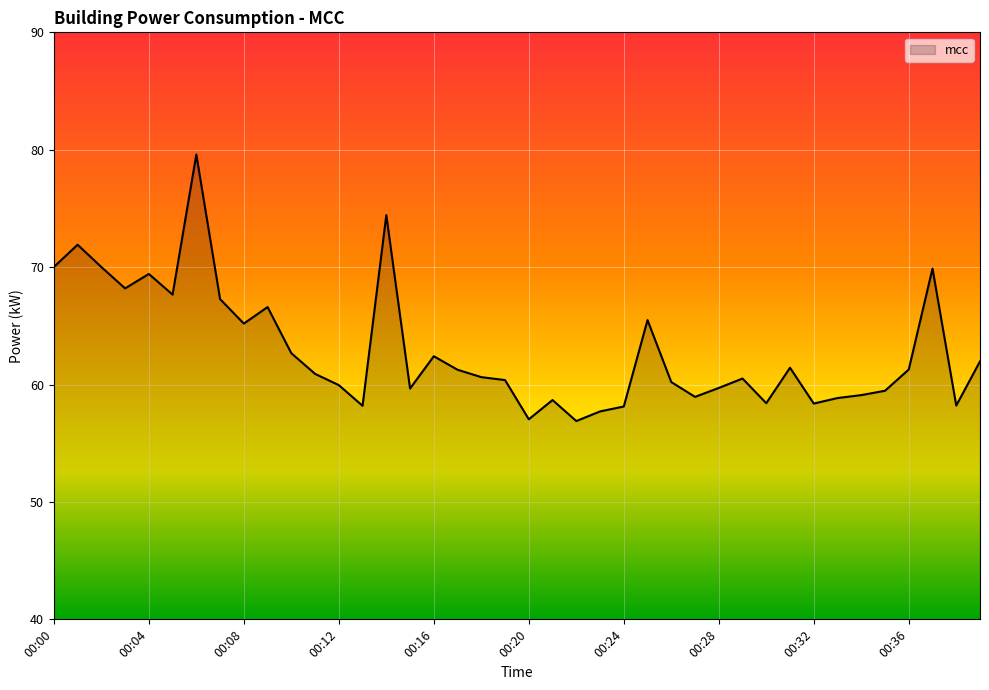

What is the smallest value displayed?

56.9